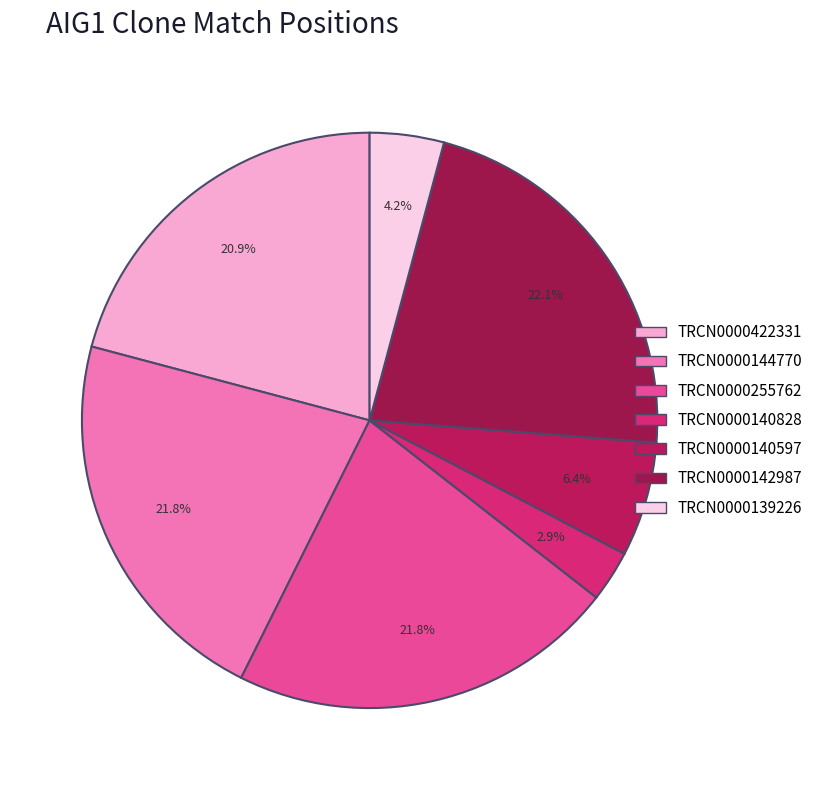

Does TRCN0000255762 represent more than half of the total?

No